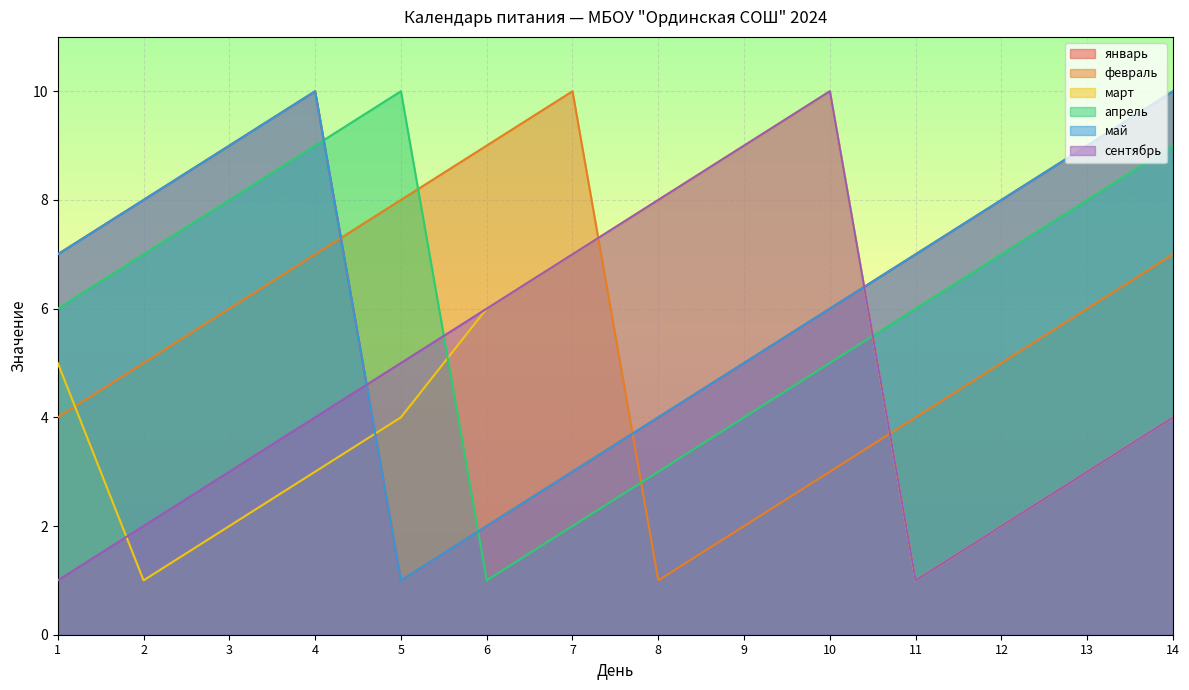

Between 8 and 14, which series saw the biggest shift?

январь